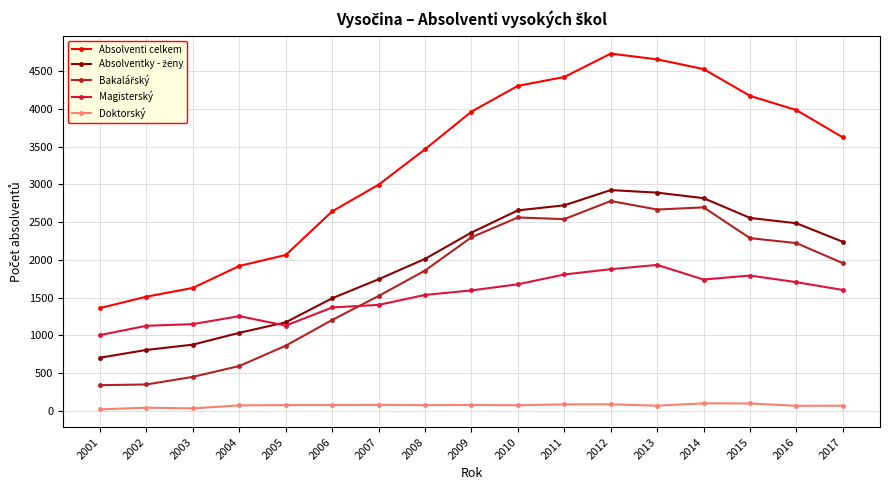

True or false: Absolventi celkem has more than 1 interior local peaks.

False